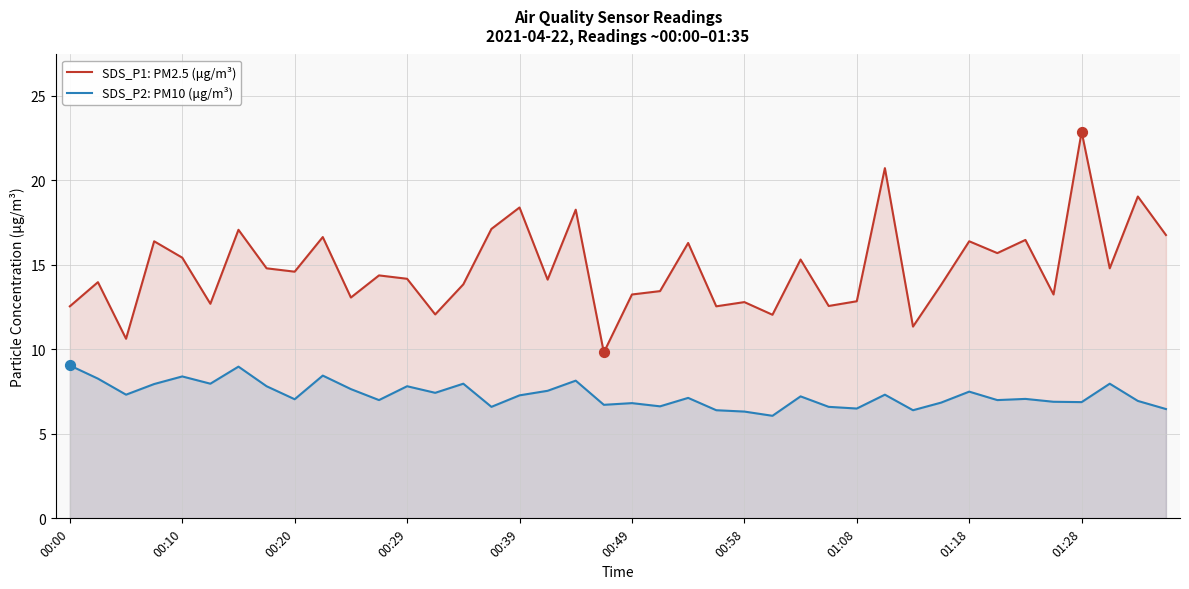

Which series has the largest total across all categories?

SDS_P1: PM2.5 (μg/m³)